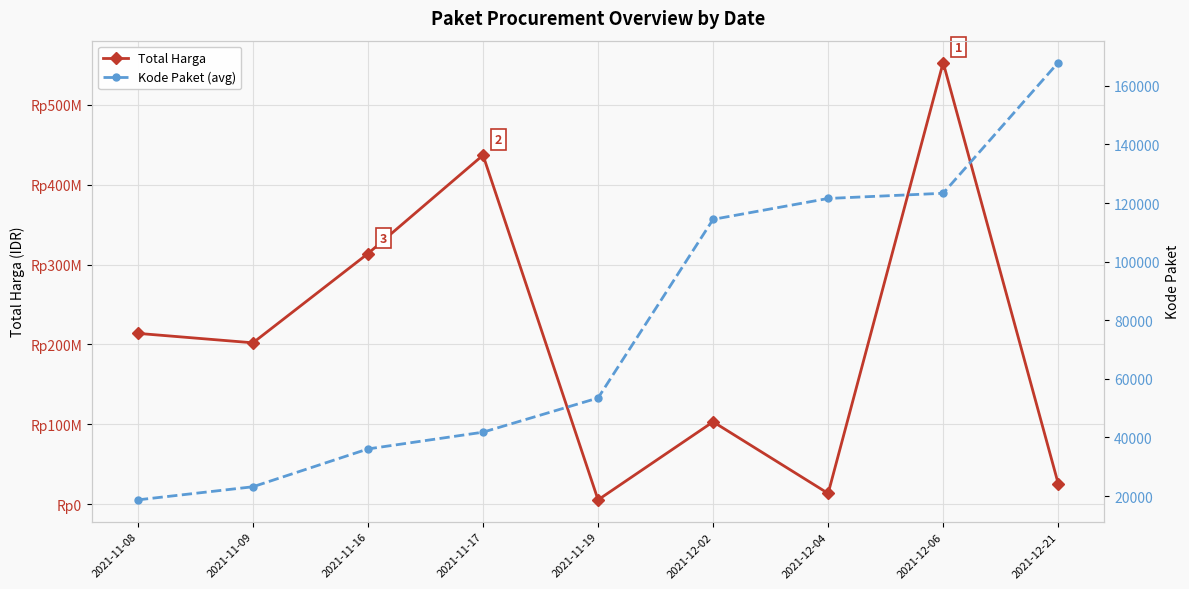

Reading right to left, transcribe all the data shown in this chart.

Total Harga: 2021-12-21=25648640	2021-12-06=553107700	2021-12-04=13345000	2021-12-02=103040877	2021-11-19=5267600	2021-11-17=437074000	2021-11-16=313809100	2021-11-09=202000000	2021-11-08=213825000
Kode Paket (avg): 2021-12-21=167968	2021-12-06=123345	2021-12-04=121569	2021-12-02=114437	2021-11-19=53465	2021-11-17=41793	2021-11-16=36075	2021-11-09=23162	2021-11-08=18691